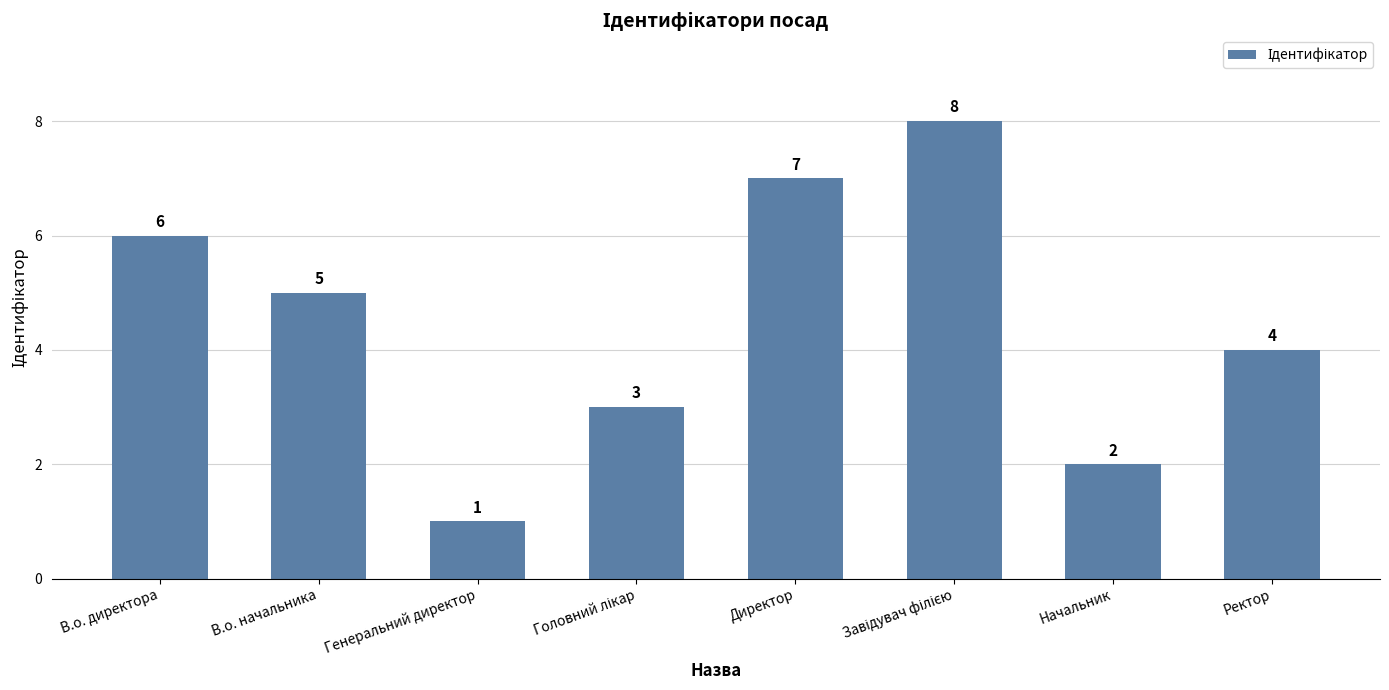

Which has a higher value, В.о. директора or Генеральний директор?

В.о. директора